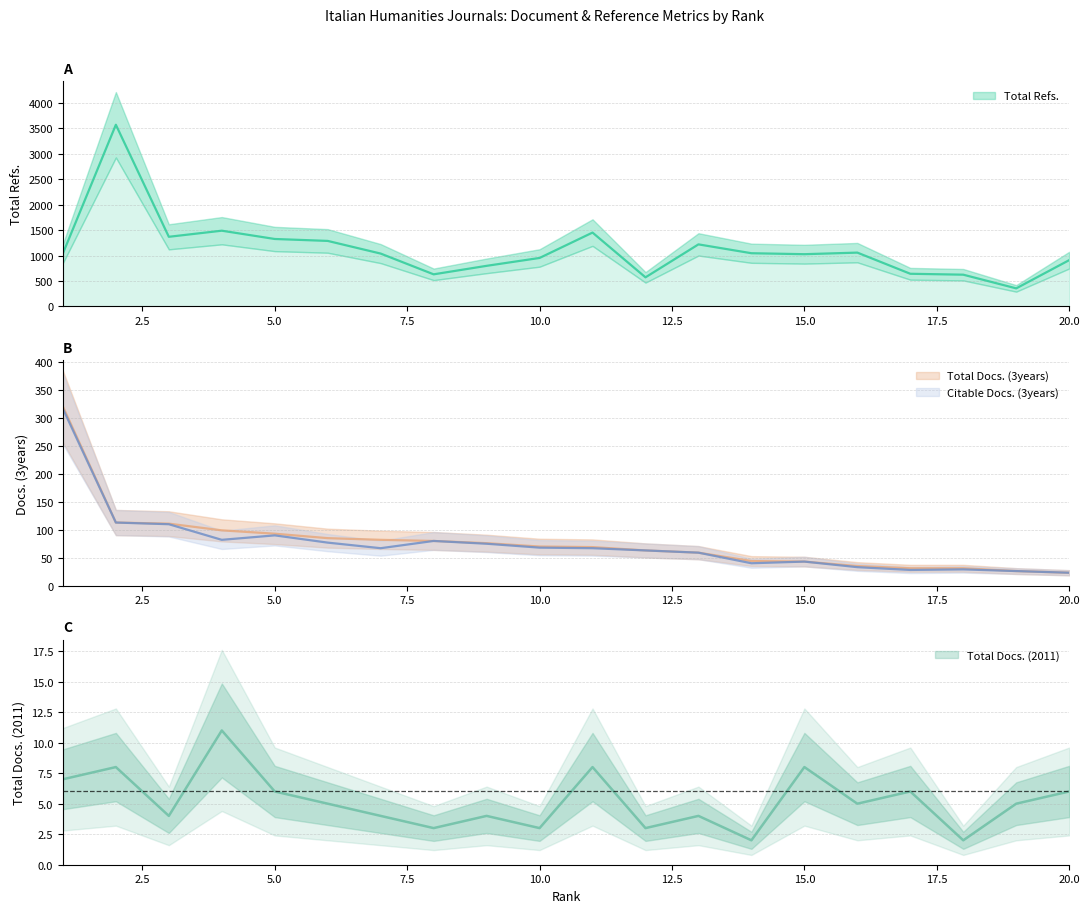

What is the total value across all series at 11?

1596